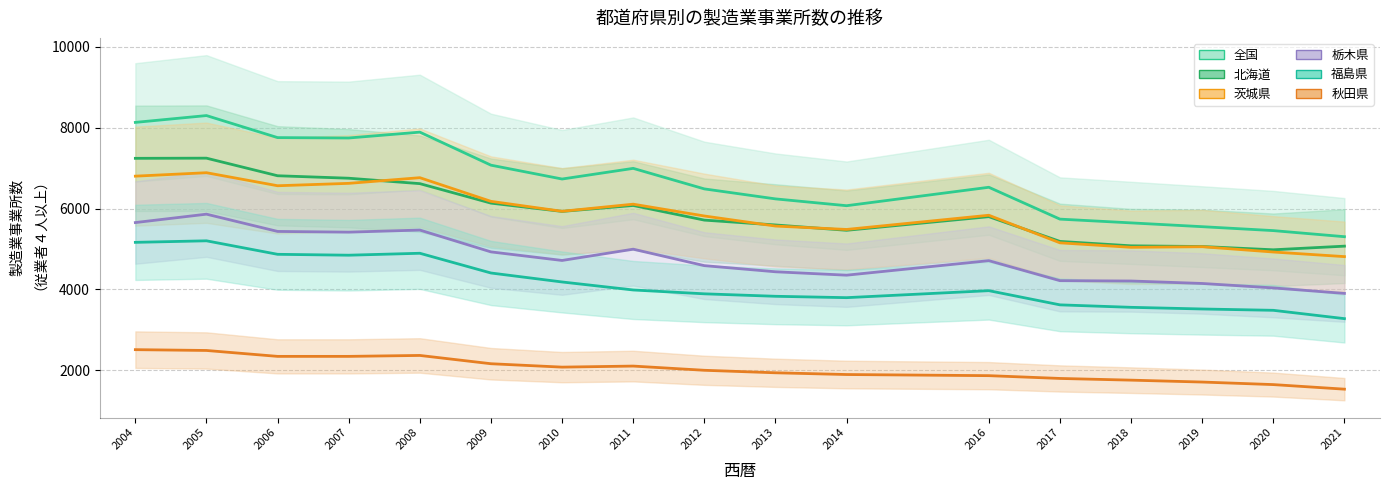

Rank the series by their maximum value, from highest to lowest.

全国, 北海道, 茨城県, 栃木県, 福島県, 秋田県